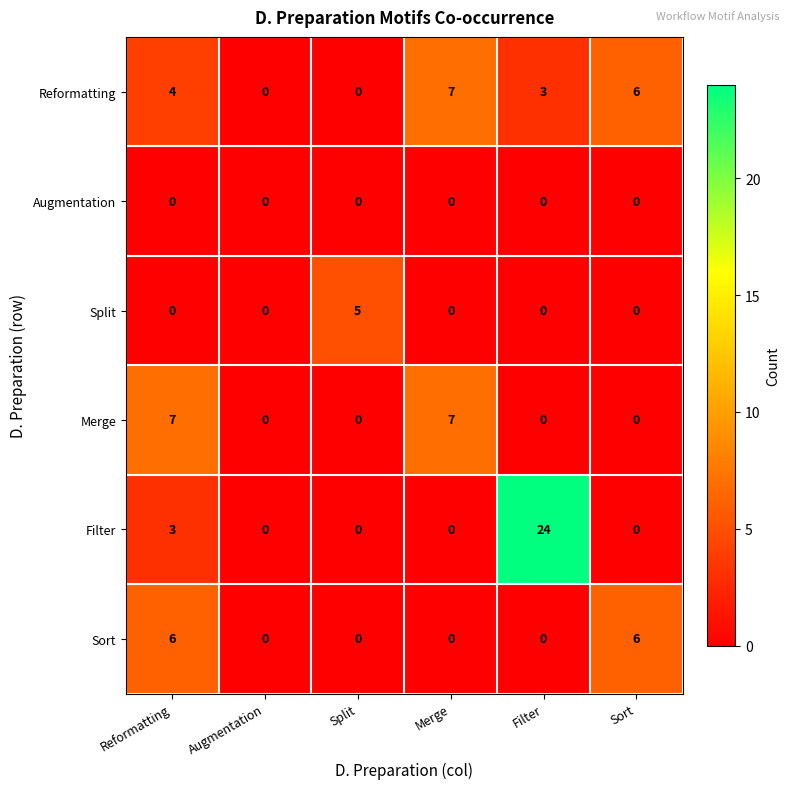

At which category does the chart reach its peak across all series?

Filter